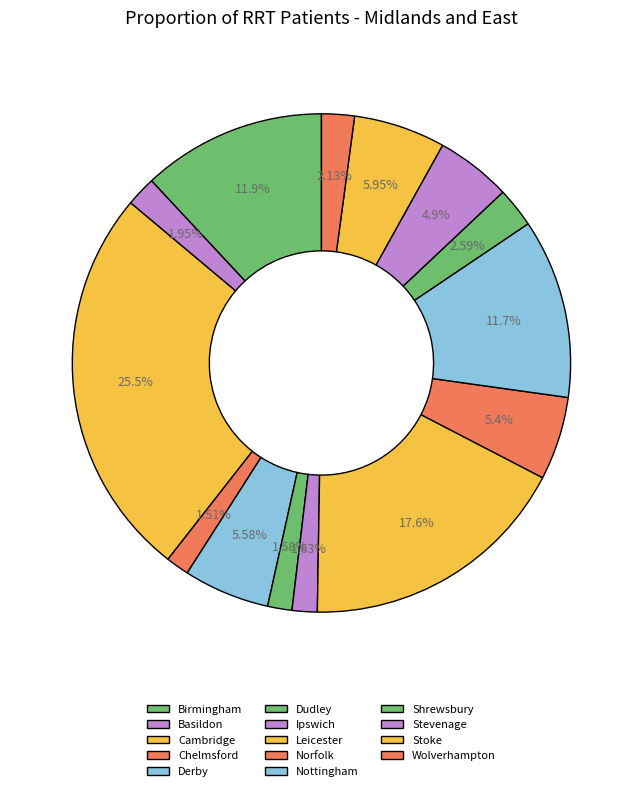

How many segments does this pie chart have?

14